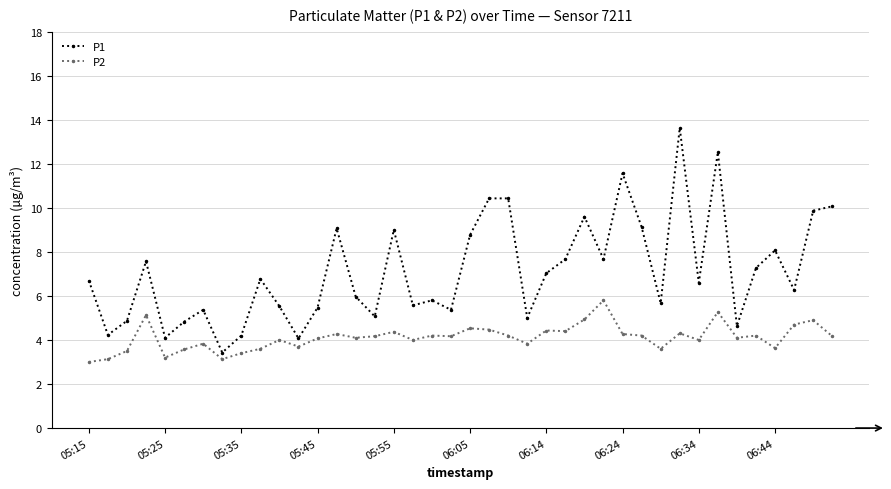

How many interior local valleys does the P1 series have?

13